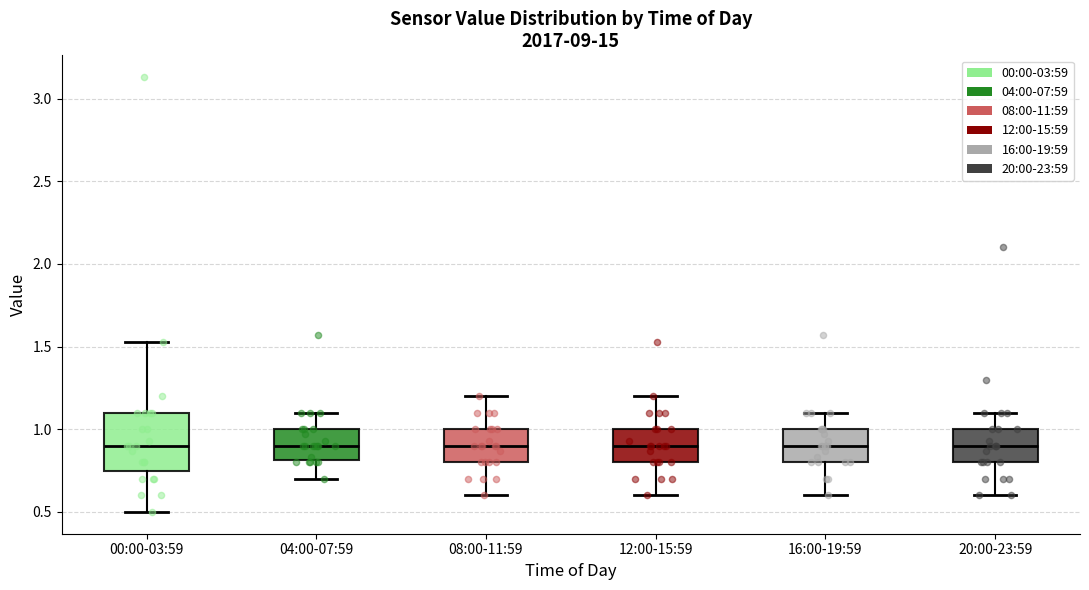

Where does the median line of the box for 00:00-03:59 sit on the y-axis? The values are not printed on the chart, so give them approximately, as read against the axis.

0.90